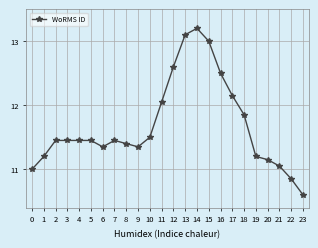

What is the difference between the maximum and minimum values?

2.6